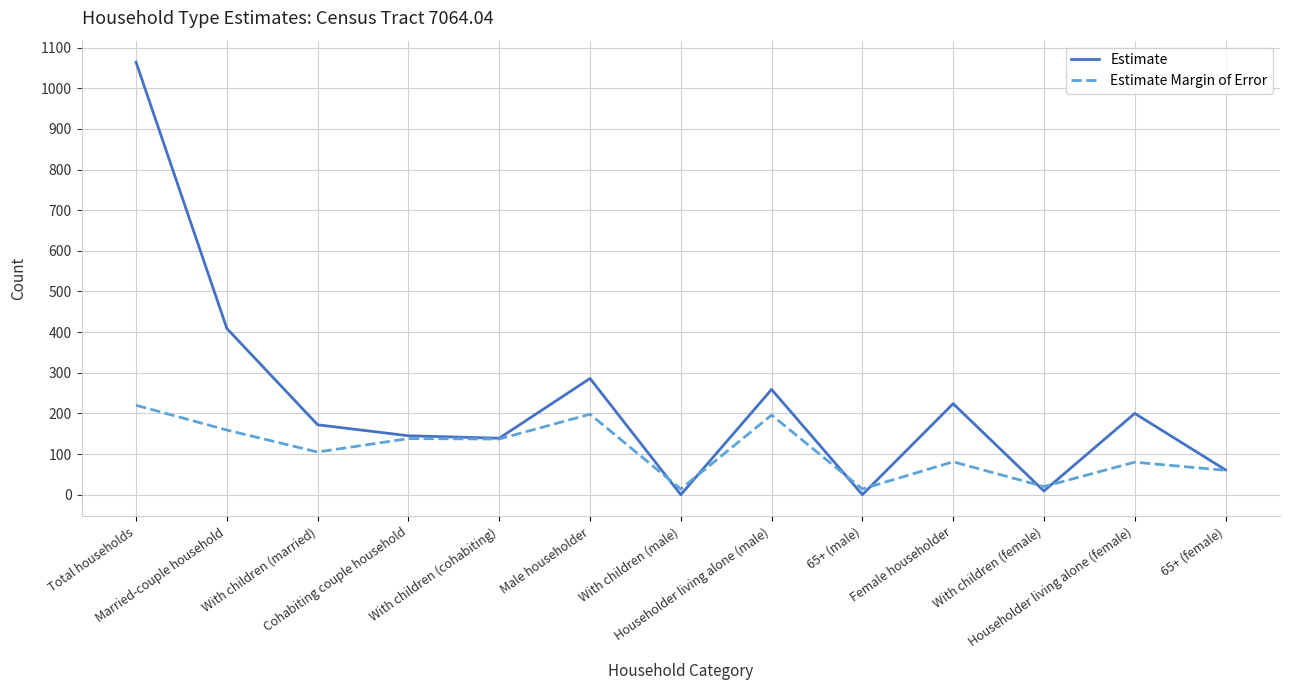

What are all the series names shown in the legend?

Estimate, Estimate Margin of Error